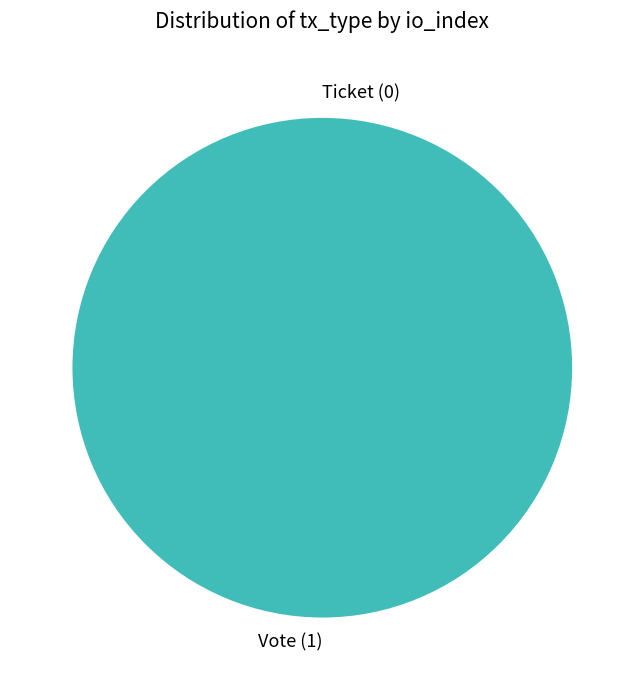

Is it true that Ticket (io_index=0) is 1% of the pie?

False